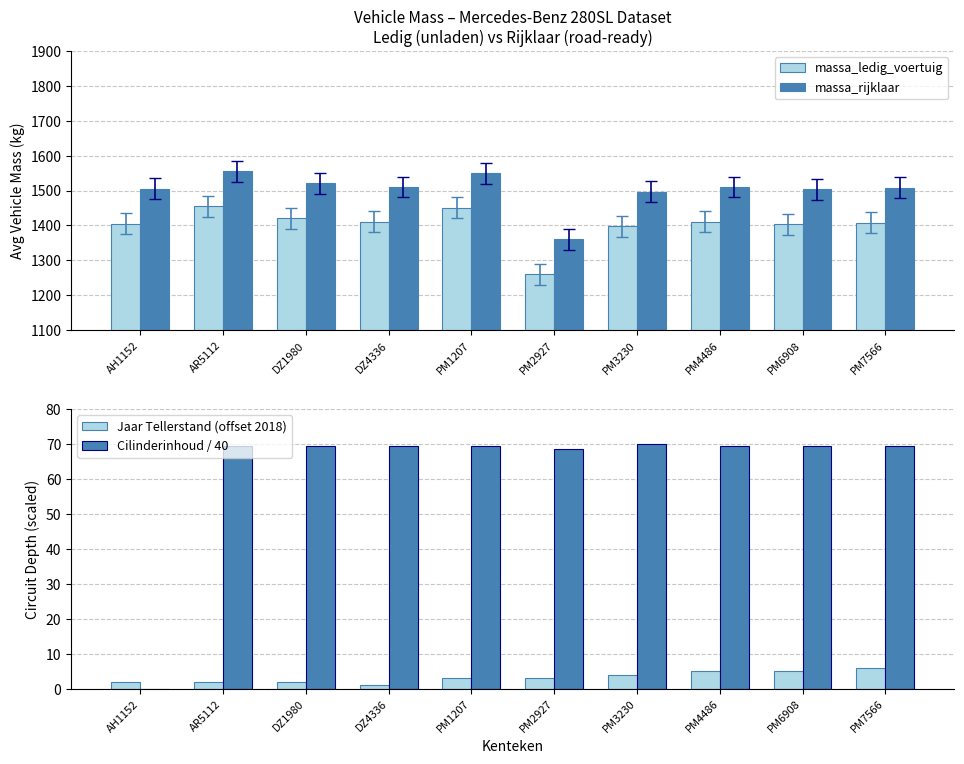

What is the total value across all series at AR5112?

3081.4